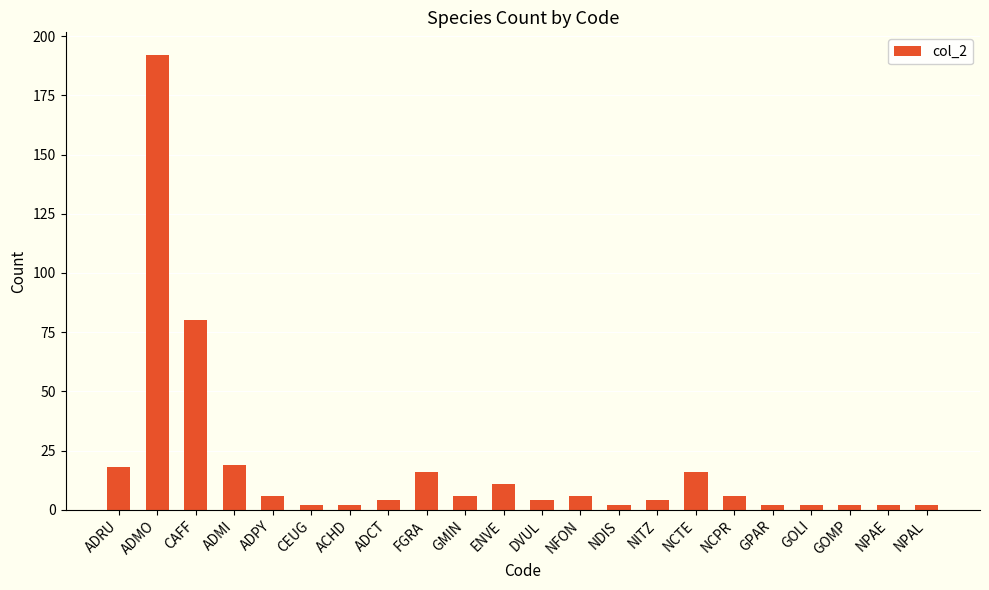

What is the greatest value displayed?

192